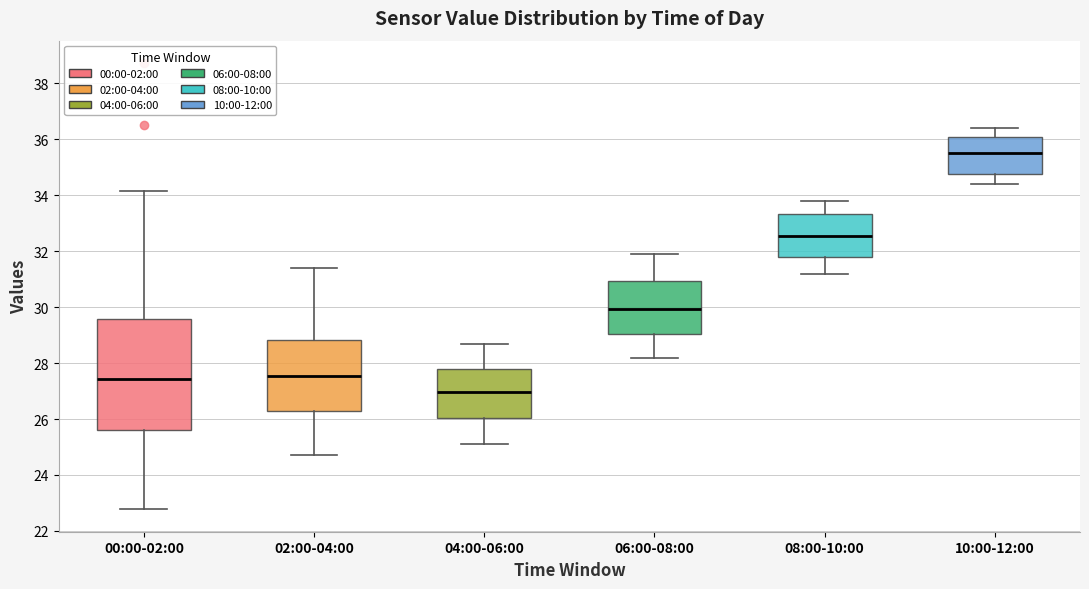

Where does the lower whisker of the box for 06:00-08:00 end on the y-axis? The values are not printed on the chart, so give them approximately, as read against the axis.

28.2